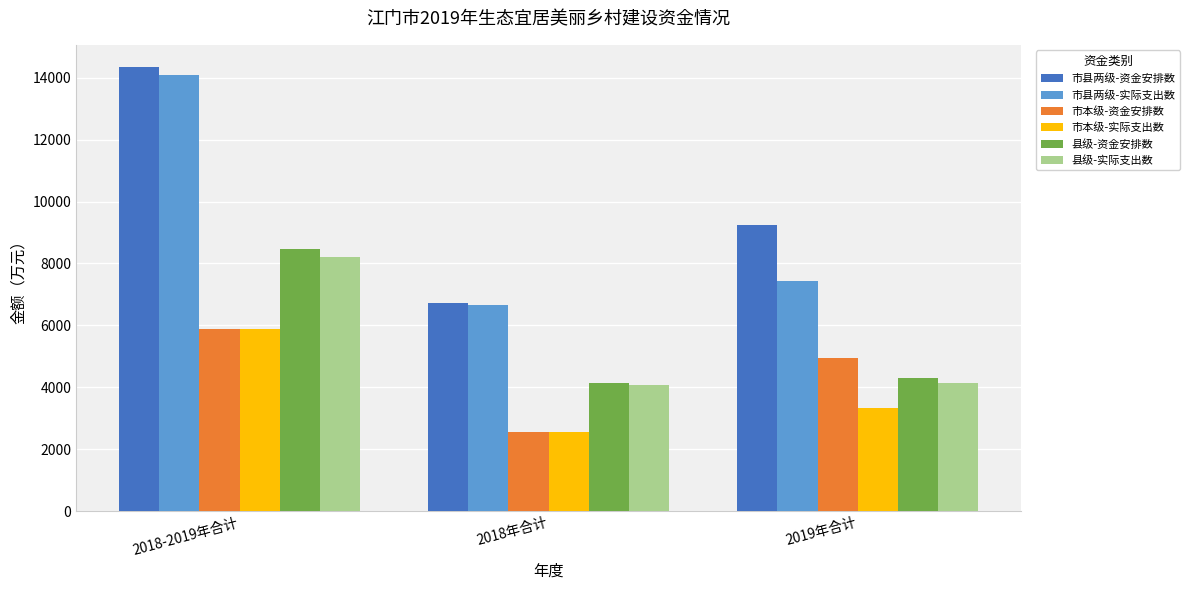

Between 2018-2019年合计 and 2018年合计, which series saw the biggest shift?

市县两级-资金安排数